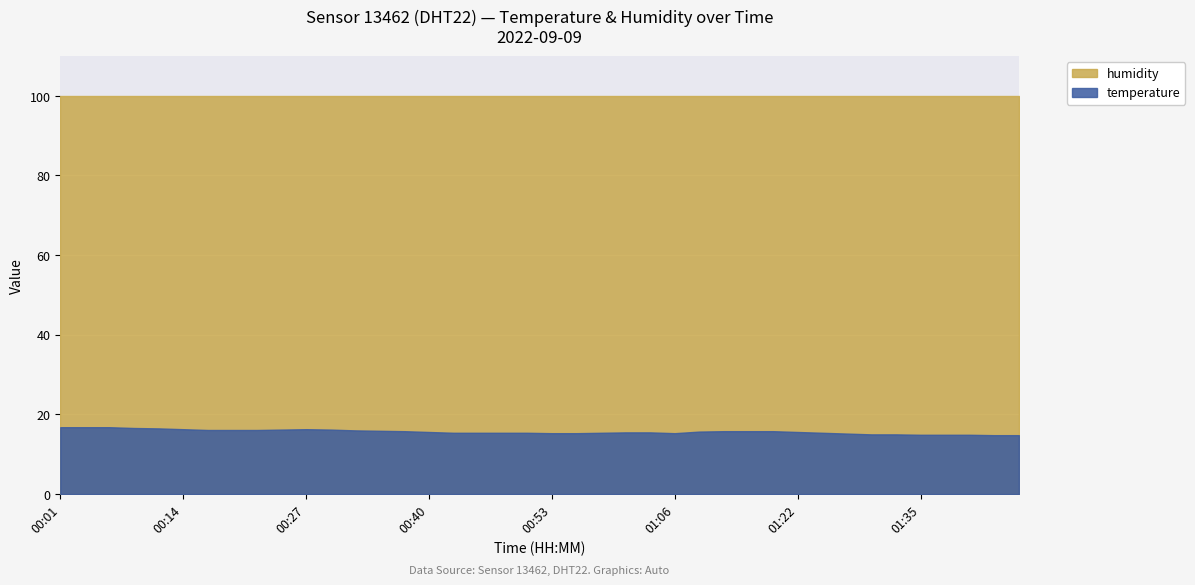

At which label is temperature closest to 15?

01:30